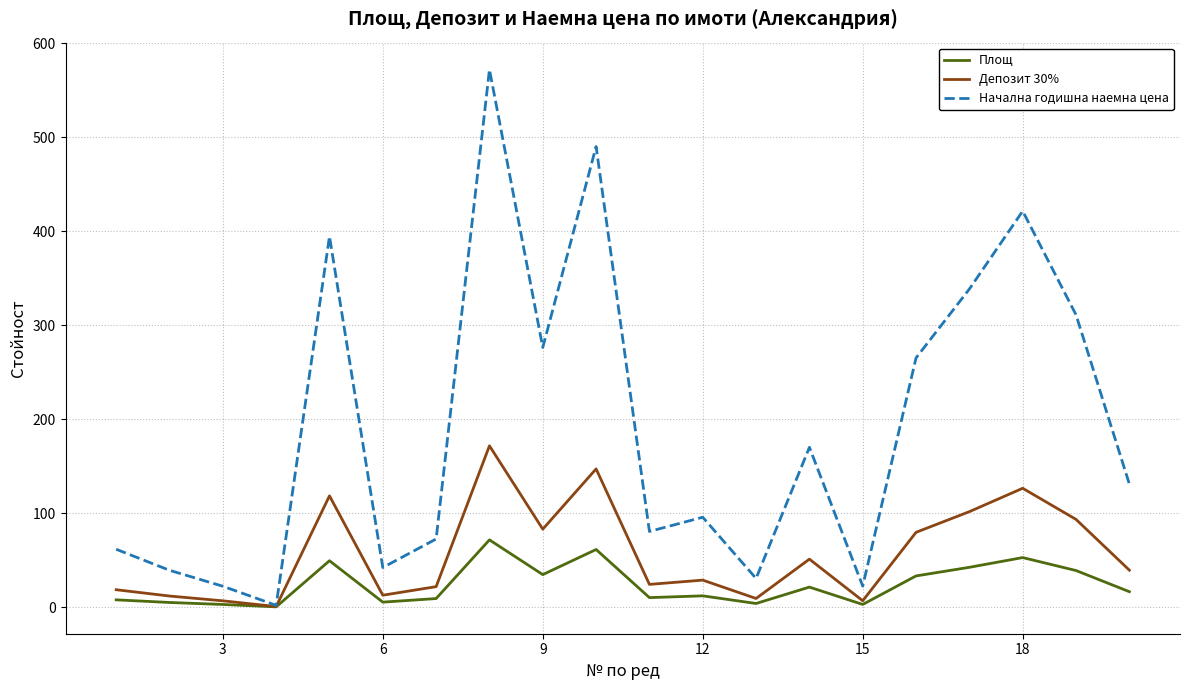

Count the number of data series in this chart.

3